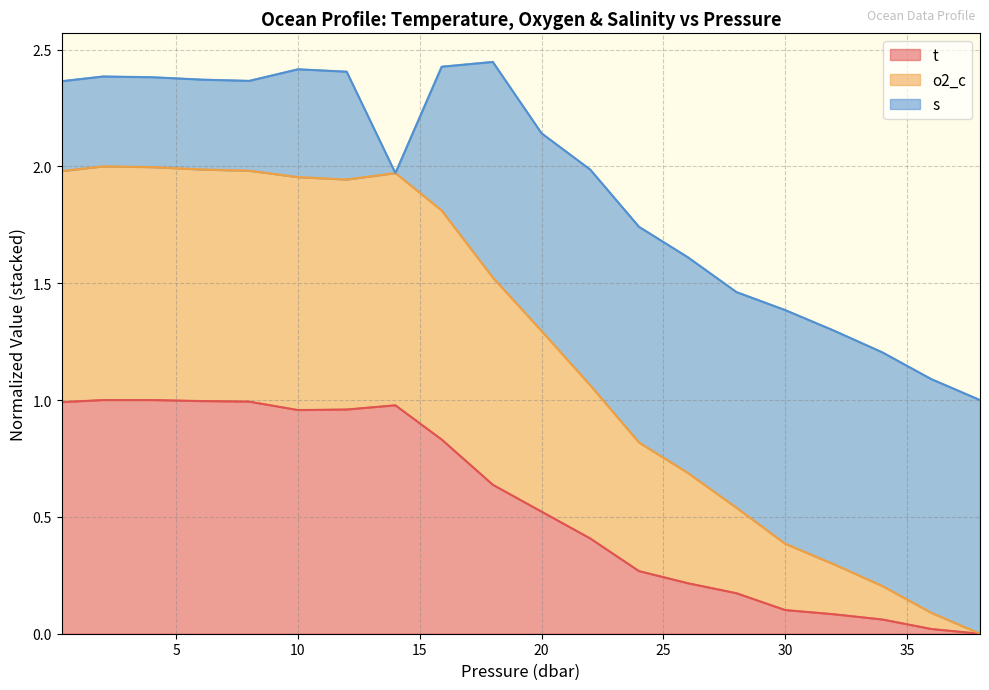

What are all the series names shown in the legend?

t, o2_c, s